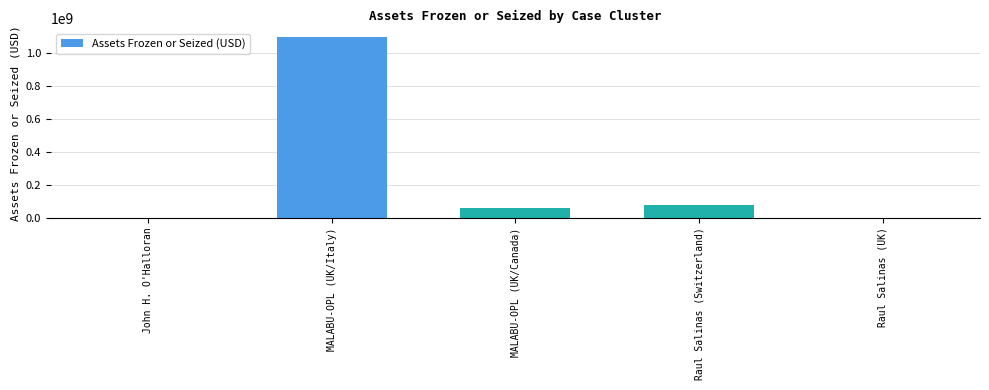

Is it true that the value at John H. O'Halloran is 330363666?

False